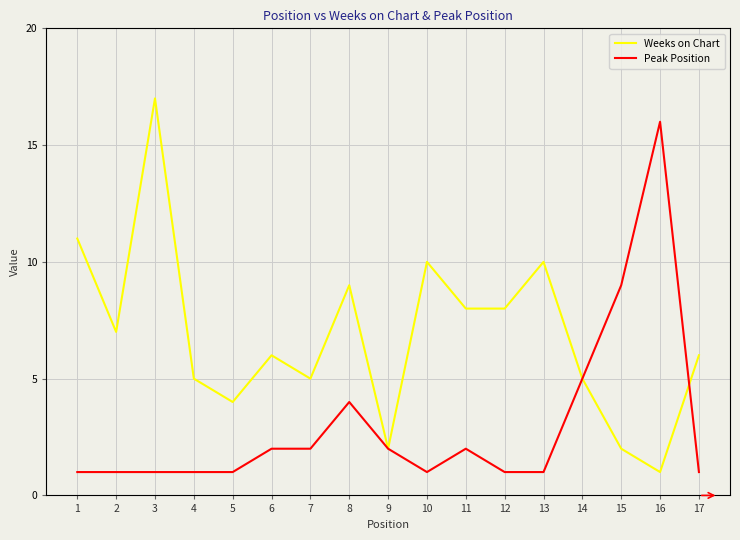

Is the value of Peak Position at 8 greater than the value of Weeks on Chart at 4?

No